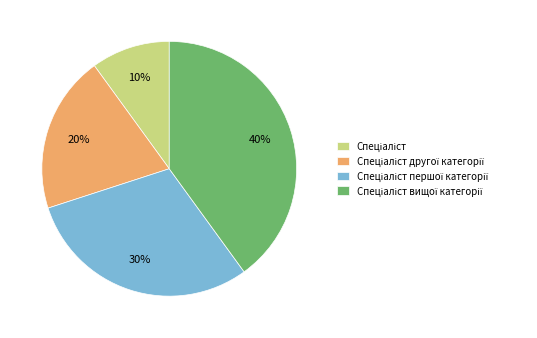

Is there any slice that represents more than half of the pie?

No